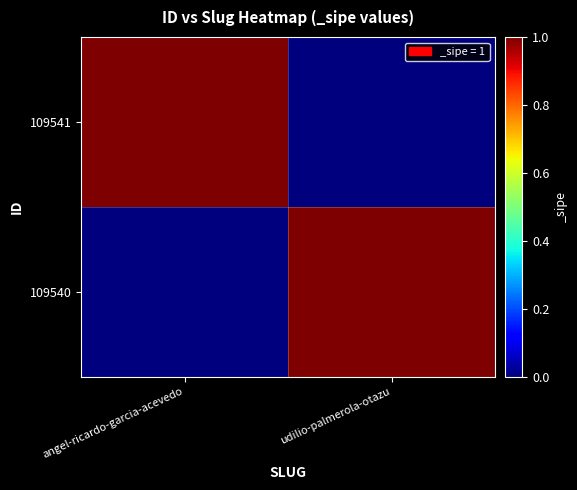

Rank the series by their maximum value, from lowest to highest.

109541, 109540